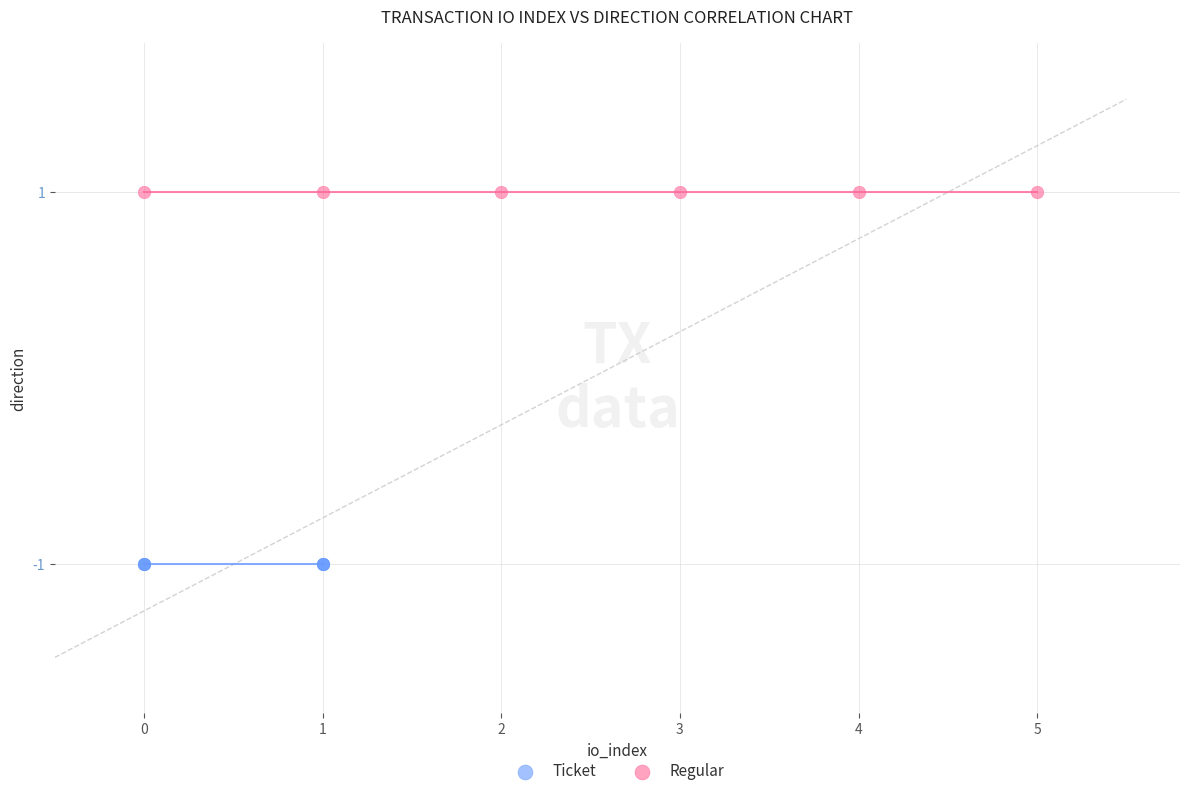

Which series reaches the minimum Y coordinate?

Ticket